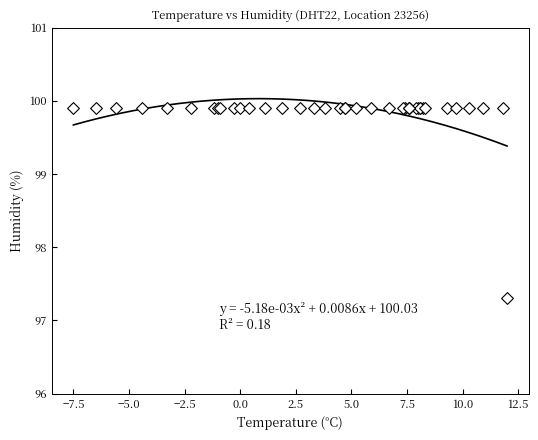

What Y value in the scatter plot is closest to 98?

97.3